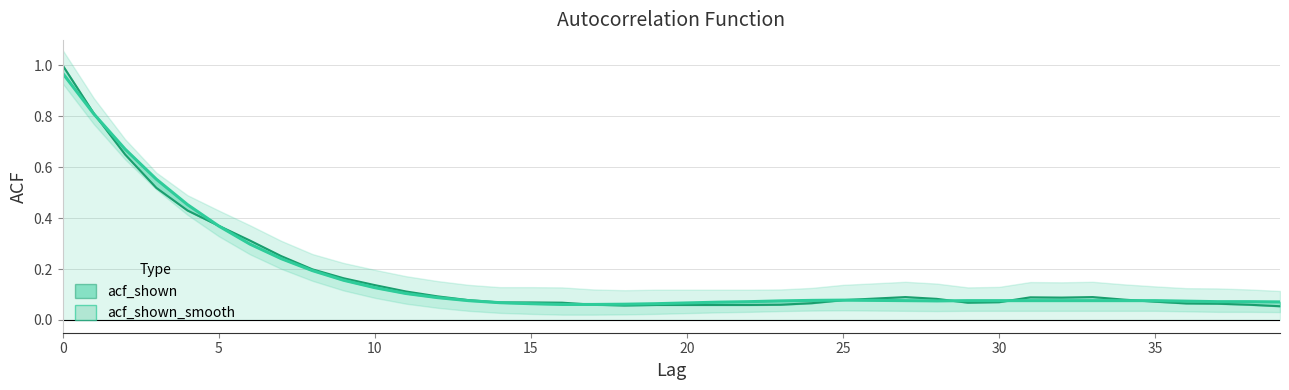

Rank the series by their average value, from highest to lowest.

acf_shown_smooth, acf_shown